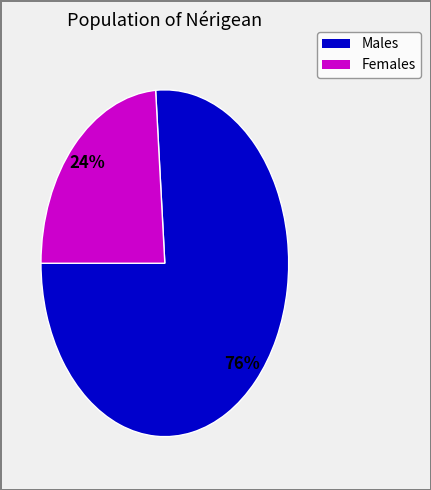

Is there any slice that represents more than half of the pie?

Yes